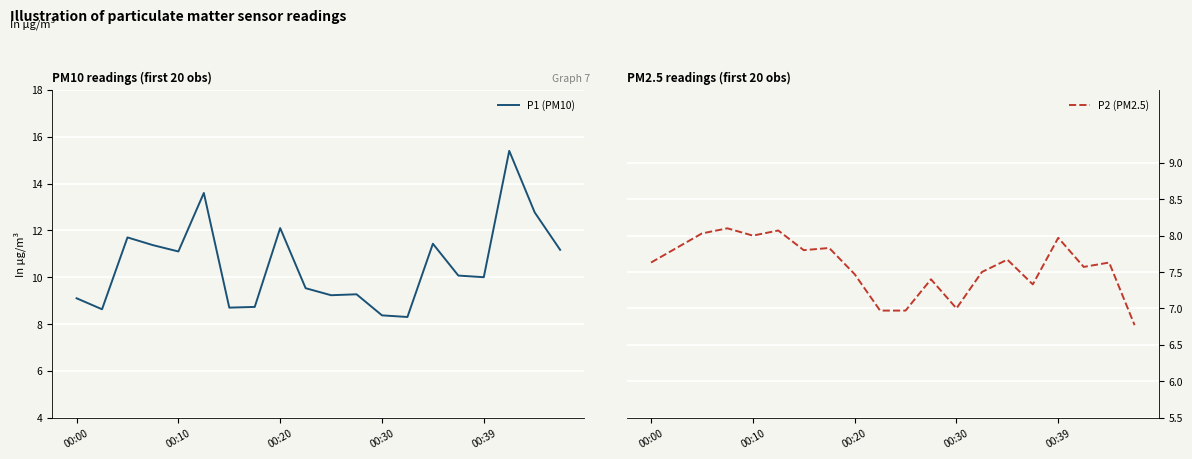

Reading right to left, list all the values displayed in this chart.

P1 (PM10): 11.2	12.8	15.4	10.0	10.1	11.4	8.3	8.4	9.3	9.2	9.5	12.1	8.7	8.7	13.6	11.1	11.4	11.7	8.6	9.1
P2 (PM2.5): 6.8	7.6	7.6	8.0	7.3	7.7	7.5	7.0	7.4	7.0	7.0	7.5	7.8	7.8	8.1	8.0	8.1	8.0	7.8	7.6